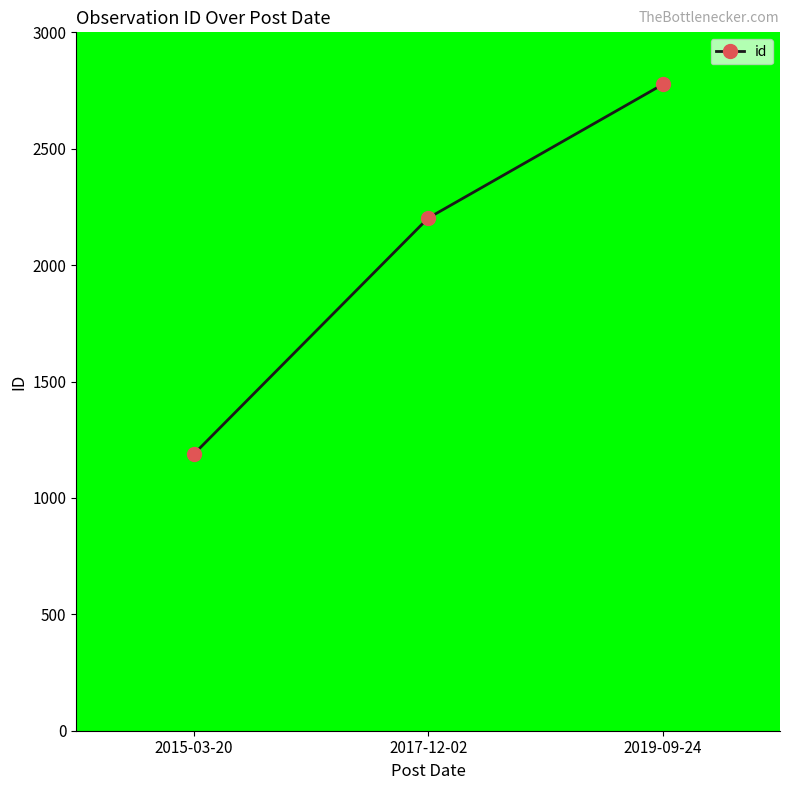

List the labels in order of value, smallest first.

2015-03-20, 2017-12-02, 2019-09-24